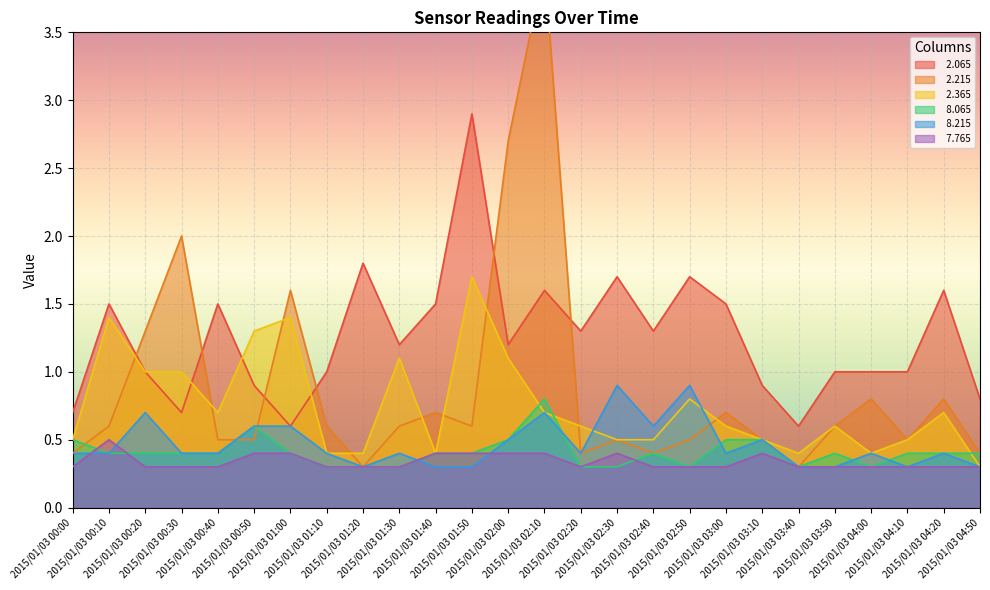

Reading right to left, what are all the values shown in this chart?

  2.065: 2015/01/03 04:50=0.8	2015/01/03 04:20=1.6	2015/01/03 04:10=1.0	2015/01/03 04:00=1.0	2015/01/03 03:50=1.0	2015/01/03 03:40=0.6	2015/01/03 03:10=0.9	2015/01/03 03:00=1.5	2015/01/03 02:50=1.7	2015/01/03 02:40=1.3	2015/01/03 02:30=1.7	2015/01/03 02:20=1.3	2015/01/03 02:10=1.6	2015/01/03 02:00=1.2	2015/01/03 01:50=2.9	2015/01/03 01:40=1.5	2015/01/03 01:30=1.2	2015/01/03 01:20=1.8	2015/01/03 01:10=1.0	2015/01/03 01:00=0.6	2015/01/03 00:50=0.9	2015/01/03 00:40=1.5	2015/01/03 00:30=0.7	2015/01/03 00:20=1.0	2015/01/03 00:10=1.5	2015/01/03 00:00=0.7
  2.215: 2015/01/03 04:50=0.4	2015/01/03 04:20=0.8	2015/01/03 04:10=0.5	2015/01/03 04:00=0.8	2015/01/03 03:50=0.6	2015/01/03 03:40=0.3	2015/01/03 03:10=0.5	2015/01/03 03:00=0.7	2015/01/03 02:50=0.5	2015/01/03 02:40=0.4	2015/01/03 02:30=0.5	2015/01/03 02:20=0.4	2015/01/03 02:10=4.0	2015/01/03 02:00=2.7	2015/01/03 01:50=0.6	2015/01/03 01:40=0.7	2015/01/03 01:30=0.6	2015/01/03 01:20=0.3	2015/01/03 01:10=0.6	2015/01/03 01:00=1.6	2015/01/03 00:50=0.5	2015/01/03 00:40=0.5	2015/01/03 00:30=2.0	2015/01/03 00:20=1.3	2015/01/03 00:10=0.6	2015/01/03 00:00=0.4
  2.365: 2015/01/03 04:50=0.3	2015/01/03 04:20=0.7	2015/01/03 04:10=0.5	2015/01/03 04:00=0.4	2015/01/03 03:50=0.6	2015/01/03 03:40=0.4	2015/01/03 03:10=0.5	2015/01/03 03:00=0.6	2015/01/03 02:50=0.8	2015/01/03 02:40=0.5	2015/01/03 02:30=0.5	2015/01/03 02:20=0.6	2015/01/03 02:10=0.7	2015/01/03 02:00=1.1	2015/01/03 01:50=1.7	2015/01/03 01:40=0.4	2015/01/03 01:30=1.1	2015/01/03 01:20=0.4	2015/01/03 01:10=0.4	2015/01/03 01:00=1.4	2015/01/03 00:50=1.3	2015/01/03 00:40=0.7	2015/01/03 00:30=1.0	2015/01/03 00:20=1.0	2015/01/03 00:10=1.4	2015/01/03 00:00=0.5
  8.065: 2015/01/03 04:50=0.4	2015/01/03 04:20=0.4	2015/01/03 04:10=0.4	2015/01/03 04:00=0.3	2015/01/03 03:50=0.4	2015/01/03 03:40=0.3	2015/01/03 03:10=0.5	2015/01/03 03:00=0.5	2015/01/03 02:50=0.3	2015/01/03 02:40=0.4	2015/01/03 02:30=0.3	2015/01/03 02:20=0.3	2015/01/03 02:10=0.8	2015/01/03 02:00=0.5	2015/01/03 01:50=0.4	2015/01/03 01:40=0.4	2015/01/03 01:30=0.3	2015/01/03 01:20=0.3	2015/01/03 01:10=0.3	2015/01/03 01:00=0.4	2015/01/03 00:50=0.6	2015/01/03 00:40=0.4	2015/01/03 00:30=0.4	2015/01/03 00:20=0.4	2015/01/03 00:10=0.4	2015/01/03 00:00=0.5
  8.215: 2015/01/03 04:50=0.3	2015/01/03 04:20=0.4	2015/01/03 04:10=0.3	2015/01/03 04:00=0.4	2015/01/03 03:50=0.3	2015/01/03 03:40=0.3	2015/01/03 03:10=0.5	2015/01/03 03:00=0.4	2015/01/03 02:50=0.9	2015/01/03 02:40=0.6	2015/01/03 02:30=0.9	2015/01/03 02:20=0.4	2015/01/03 02:10=0.7	2015/01/03 02:00=0.5	2015/01/03 01:50=0.3	2015/01/03 01:40=0.3	2015/01/03 01:30=0.4	2015/01/03 01:20=0.3	2015/01/03 01:10=0.4	2015/01/03 01:00=0.6	2015/01/03 00:50=0.6	2015/01/03 00:40=0.4	2015/01/03 00:30=0.4	2015/01/03 00:20=0.7	2015/01/03 00:10=0.4	2015/01/03 00:00=0.4
  7.765: 2015/01/03 04:50=0.3	2015/01/03 04:20=0.3	2015/01/03 04:10=0.3	2015/01/03 04:00=0.3	2015/01/03 03:50=0.3	2015/01/03 03:40=0.3	2015/01/03 03:10=0.4	2015/01/03 03:00=0.3	2015/01/03 02:50=0.3	2015/01/03 02:40=0.3	2015/01/03 02:30=0.4	2015/01/03 02:20=0.3	2015/01/03 02:10=0.4	2015/01/03 02:00=0.4	2015/01/03 01:50=0.4	2015/01/03 01:40=0.4	2015/01/03 01:30=0.3	2015/01/03 01:20=0.3	2015/01/03 01:10=0.3	2015/01/03 01:00=0.4	2015/01/03 00:50=0.4	2015/01/03 00:40=0.3	2015/01/03 00:30=0.3	2015/01/03 00:20=0.3	2015/01/03 00:10=0.5	2015/01/03 00:00=0.3